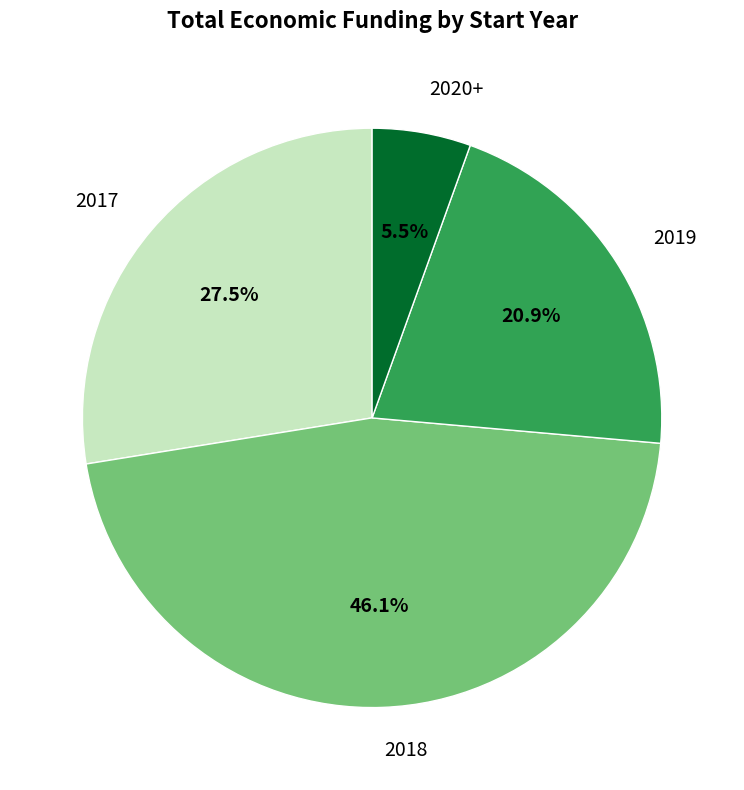

To the nearest percent, what portion does 2019 represent?

21%